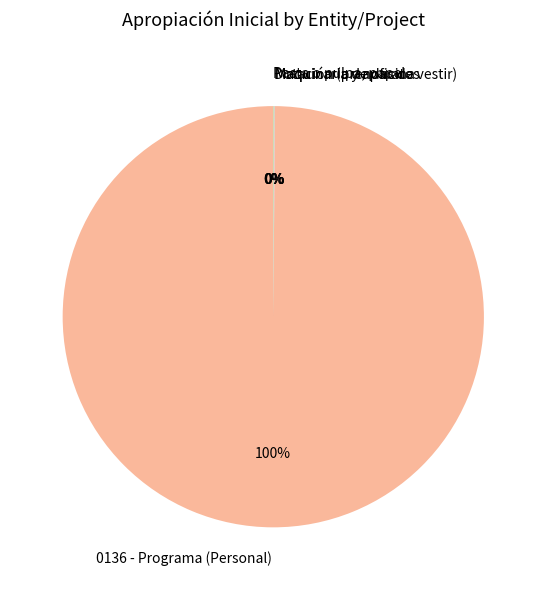

To the nearest percent, what portion does 0136 - Programa (Personal) represent?

100%